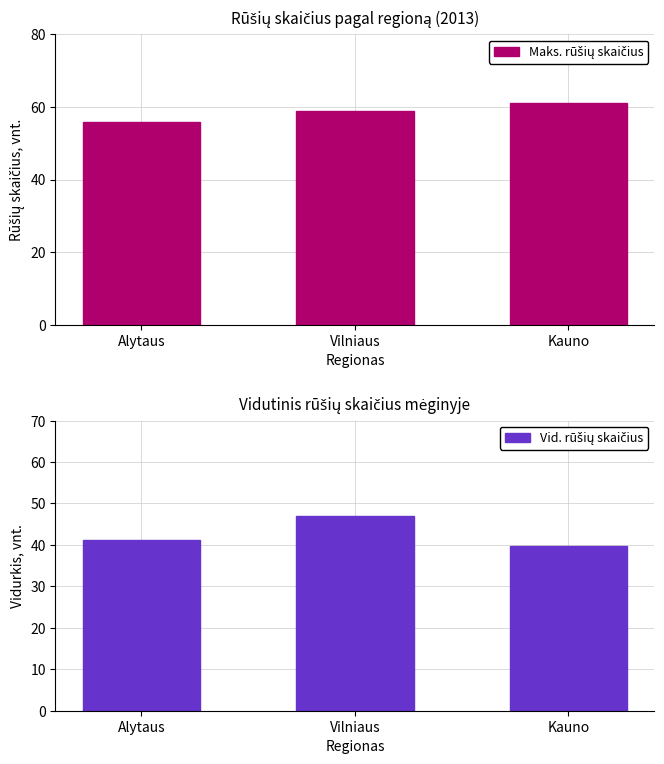

What is the label of the 2nd bar from the left?

Vilniaus